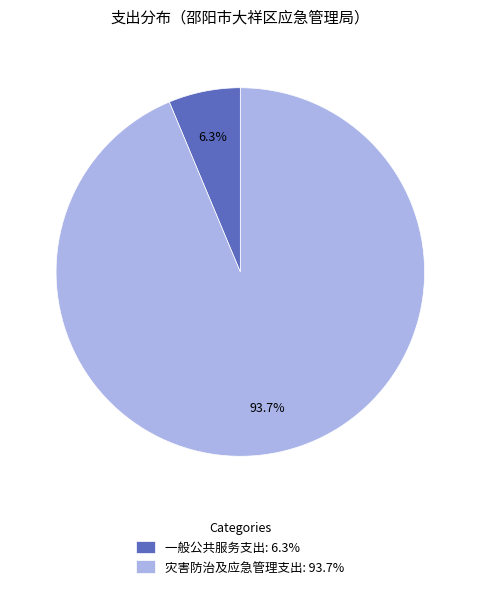

What is the ratio of the value at 灾害防治及应急管理支出 to the value at 一般公共服务支出?

14.9